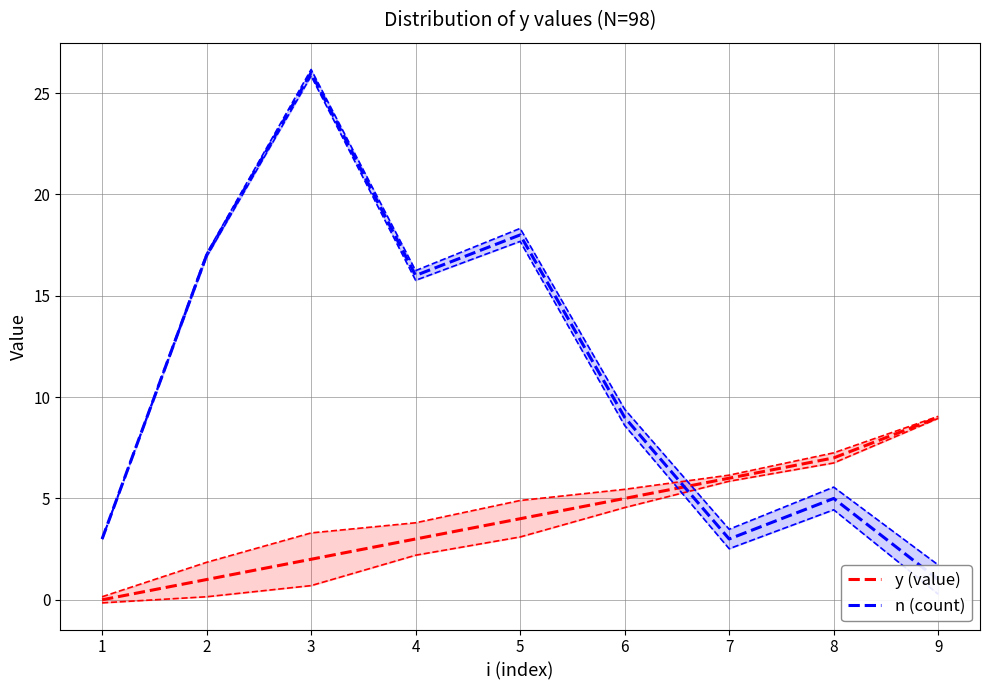

The n (count) series shows 5 at 7. True or false?

False